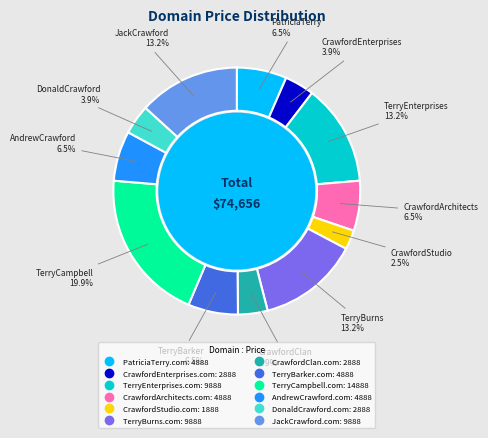

What percentage is NOT represented by AndrewCrawford.com?

93.5%